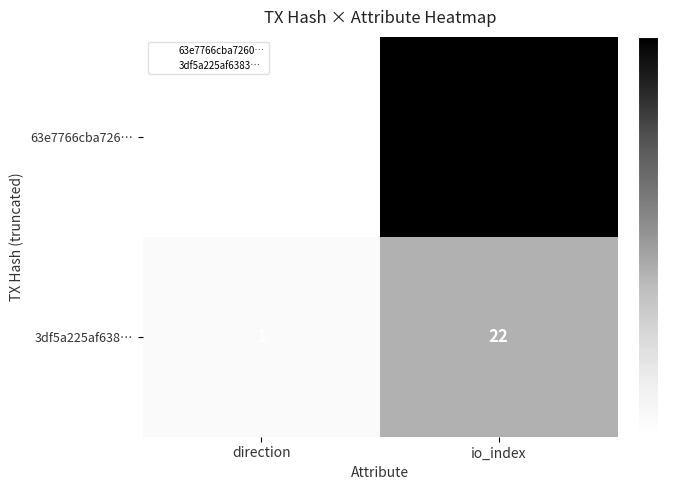

Between direction and io_index, which series saw the biggest shift?

63e7766cba726…